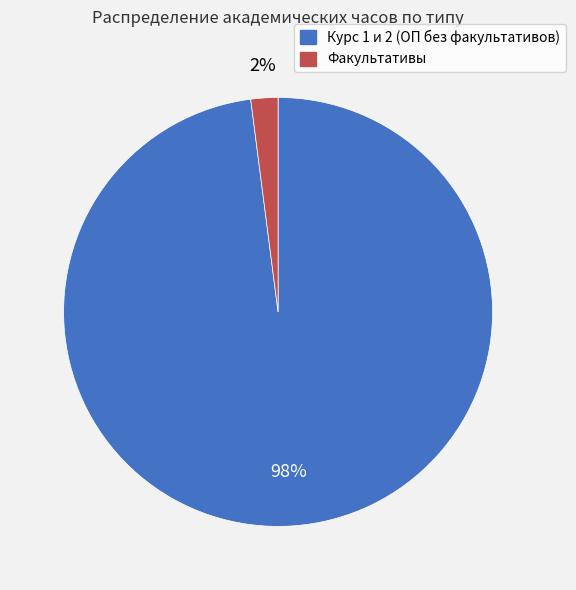

Rank the categories by value from lowest to highest.

Факультативы, Курс 1 и 2 (ОП без факультативов)